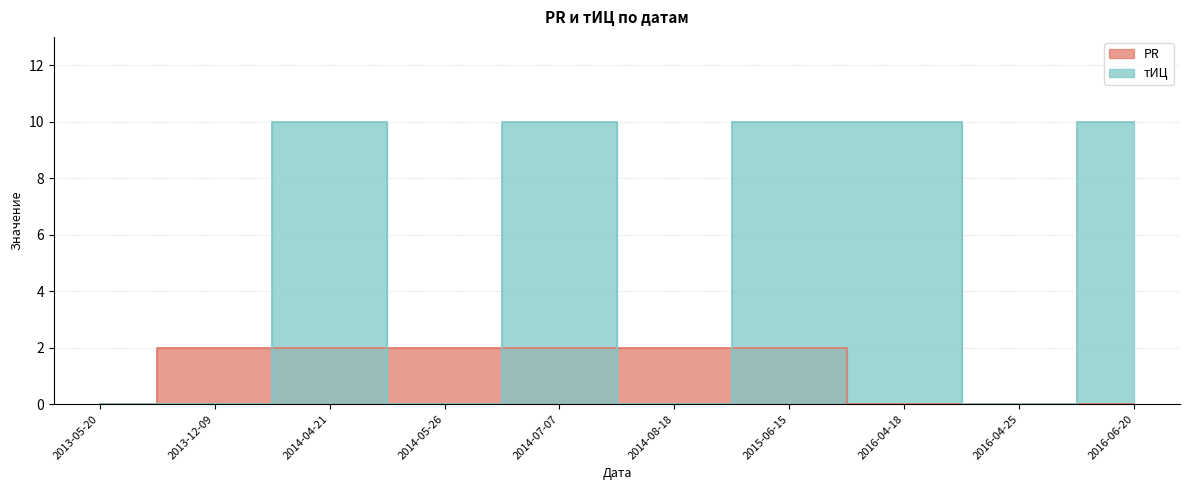

How many PR values are between 0 and 2?

10